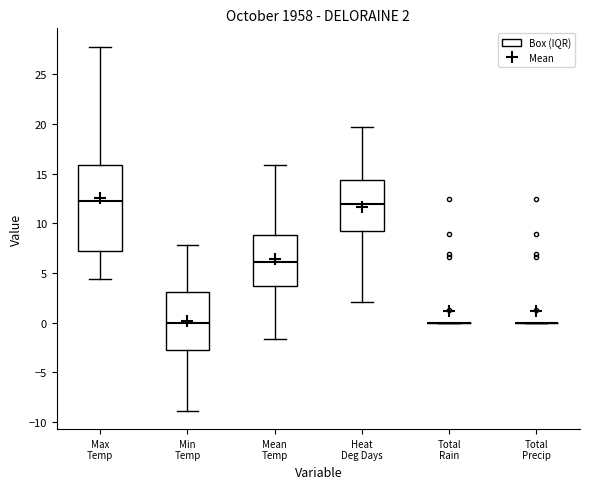

Which box is the tallest, from its lower edge to its upper edge?

Max Temp